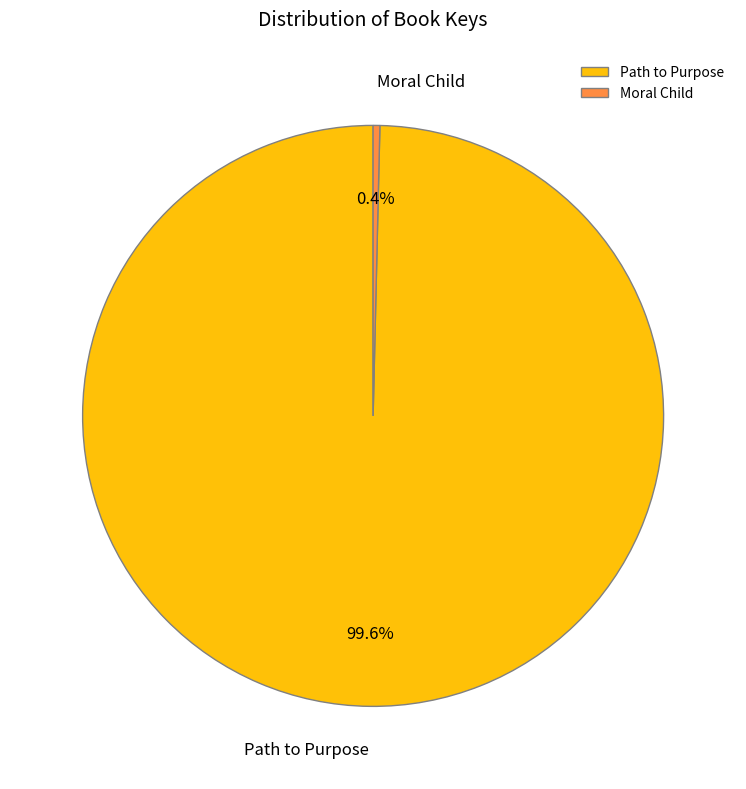

What is the smallest slice in the pie chart?

Moral Child